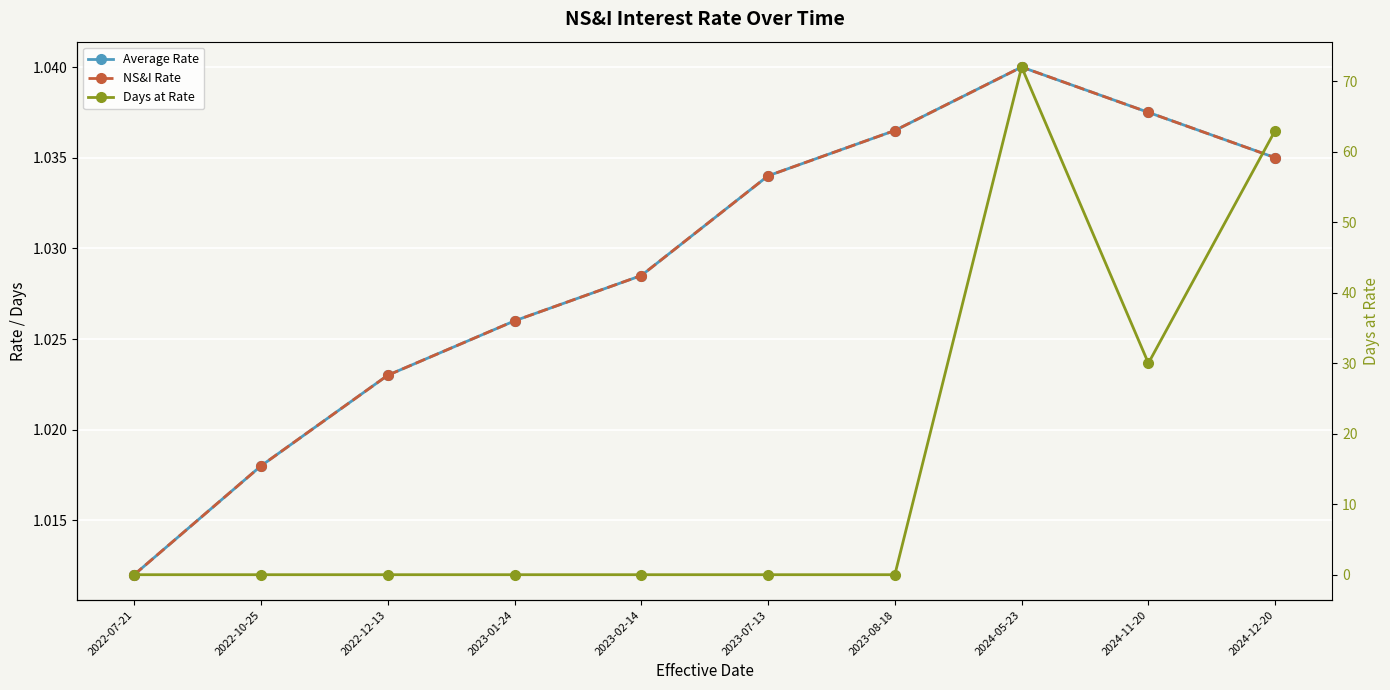

Reading left to right, extract all data points from this chart.

Average Rate: 2022-07-21=1.0	2022-10-25=1.0	2022-12-13=1.0	2023-01-24=1.0	2023-02-14=1.0	2023-07-13=1.0	2023-08-18=1.0	2024-05-23=1.0	2024-11-20=1.0	2024-12-20=1.0
NS&I Rate: 2022-07-21=1.0	2022-10-25=1.0	2022-12-13=1.0	2023-01-24=1.0	2023-02-14=1.0	2023-07-13=1.0	2023-08-18=1.0	2024-05-23=1.0	2024-11-20=1.0	2024-12-20=1.0
Days at Rate: 2022-07-21=0.0	2022-10-25=0.0	2022-12-13=0.0	2023-01-24=0.0	2023-02-14=0.0	2023-07-13=0.0	2023-08-18=0.0	2024-05-23=72.0	2024-11-20=30.0	2024-12-20=63.0